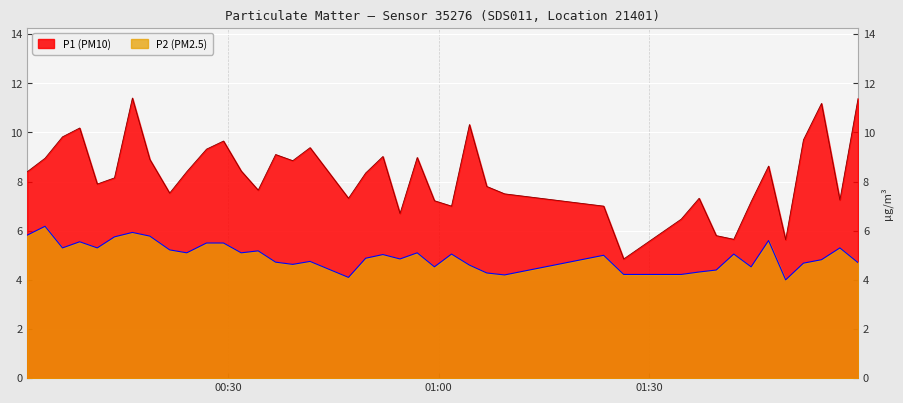

What is the difference between the maximum and minimum values in the P2 (PM2.5) series?

2.2